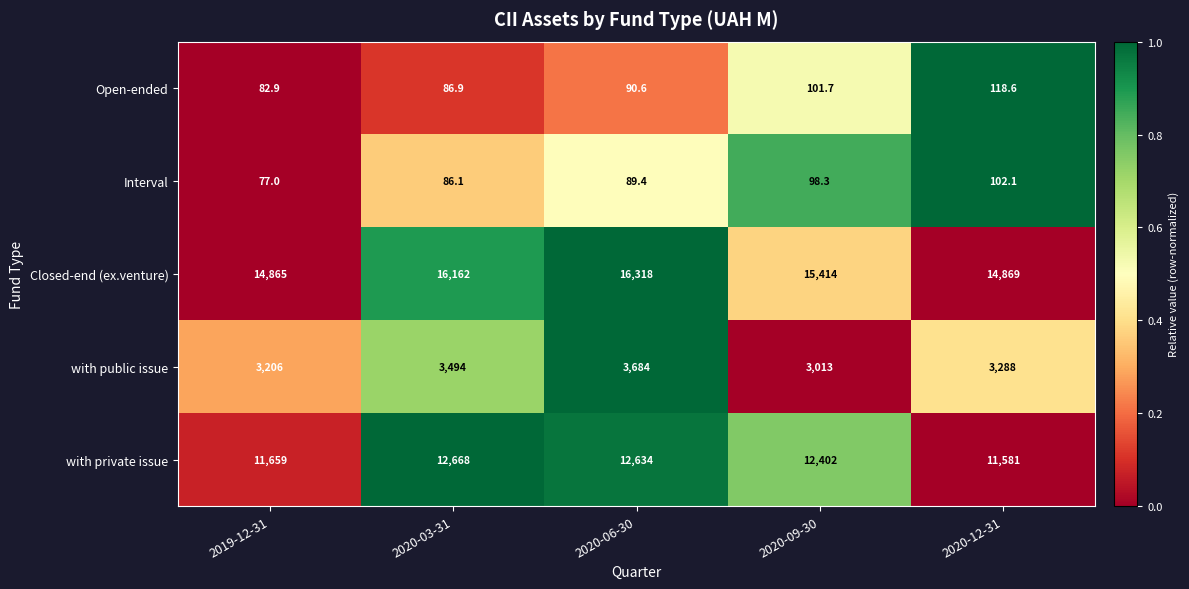

What is the sum of the Open-ended values at 2020-12-31 and 2019-12-31?

201.5